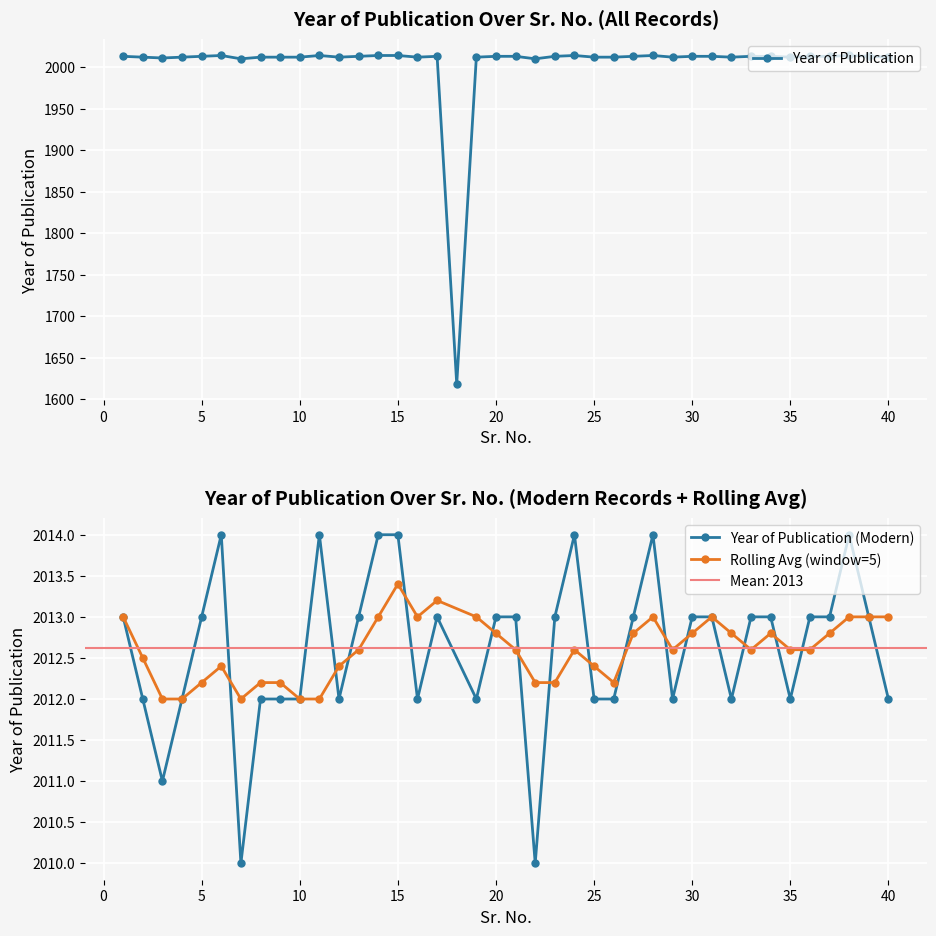

What is the sum of all values?

80110